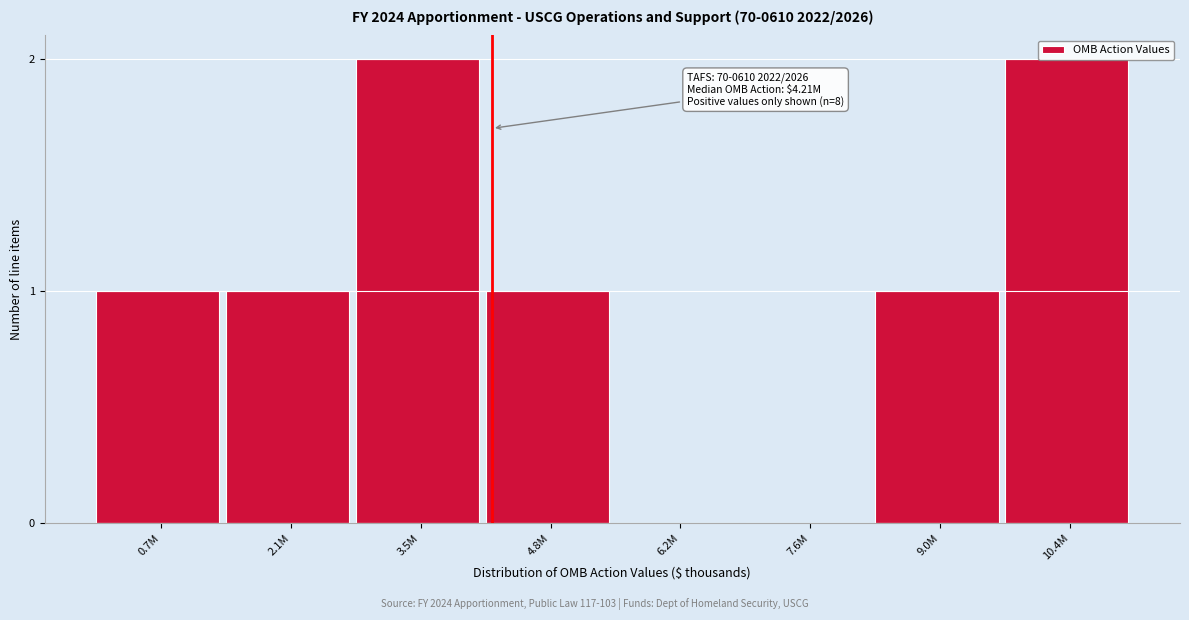

What is the sum of all values?

8